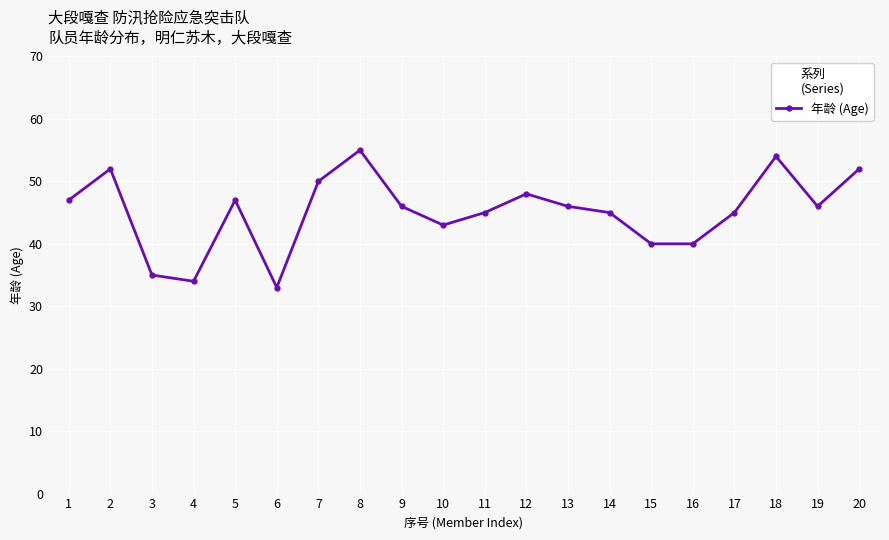

Is it true that the value at 16 is 40?

True